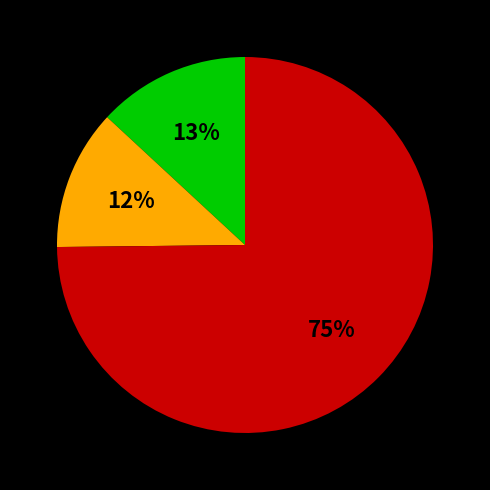

To the nearest percent, what is the average slice percentage?

33%